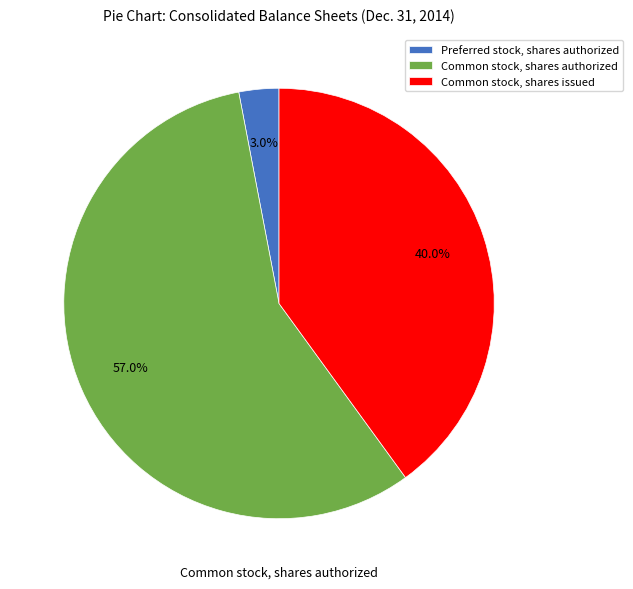

Is there any slice that represents more than half of the pie?

Yes